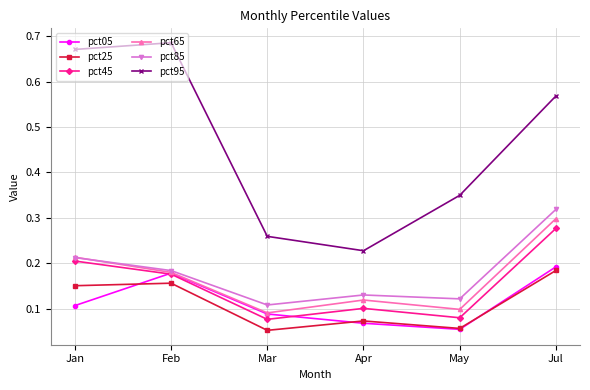

How many pct85 values are between 0 and 1?

6